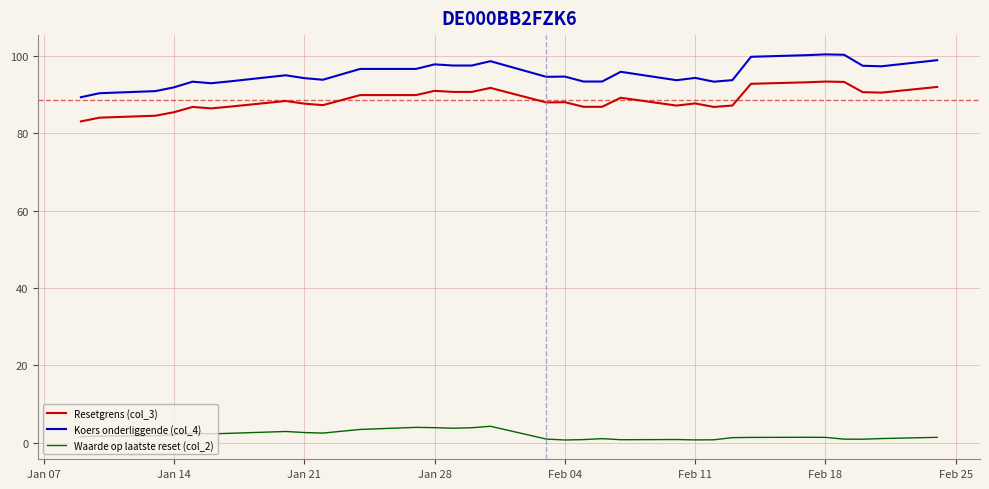

Is this an area chart (filled region under the line)?

No